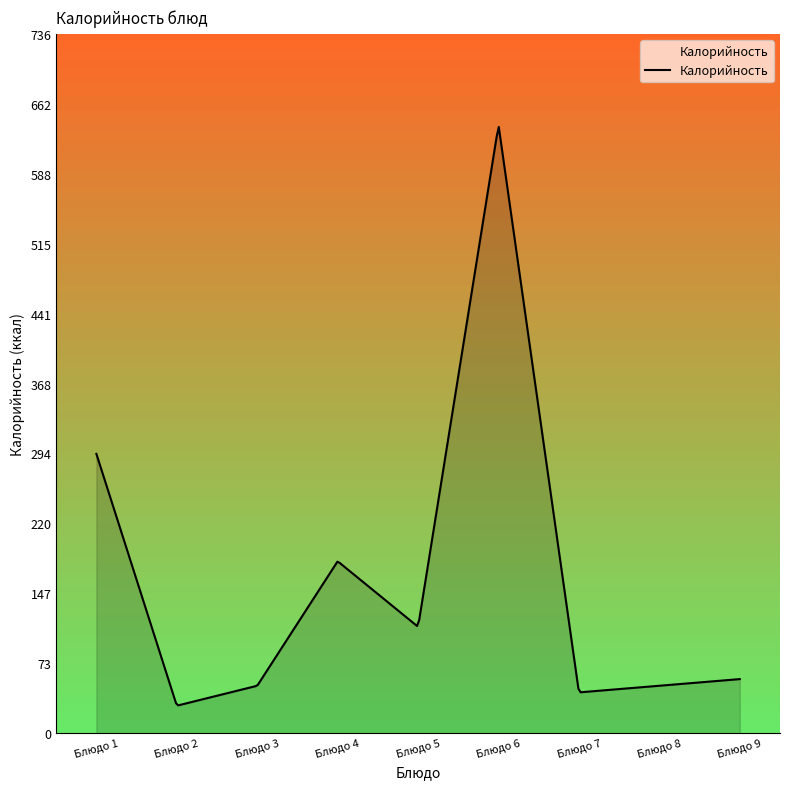

Does the chart display data point markers on the line(s)?

No